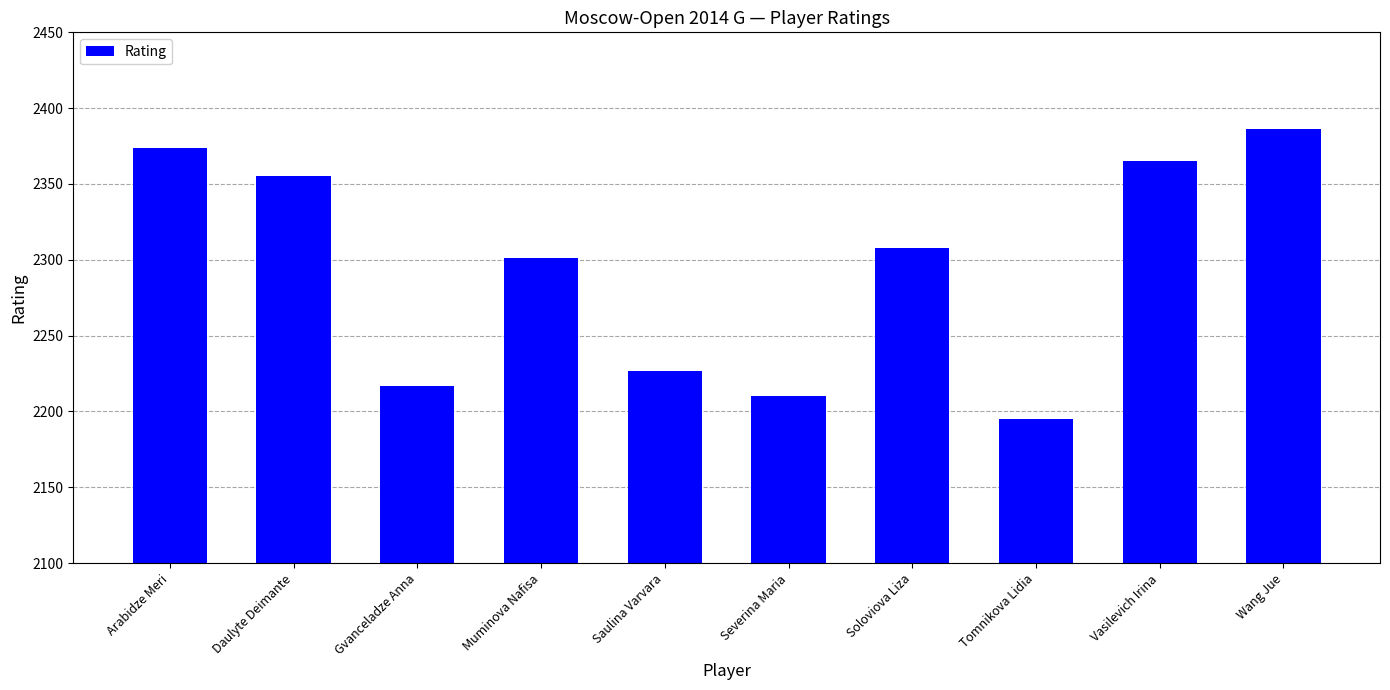

What is the difference between the maximum and minimum values?

191